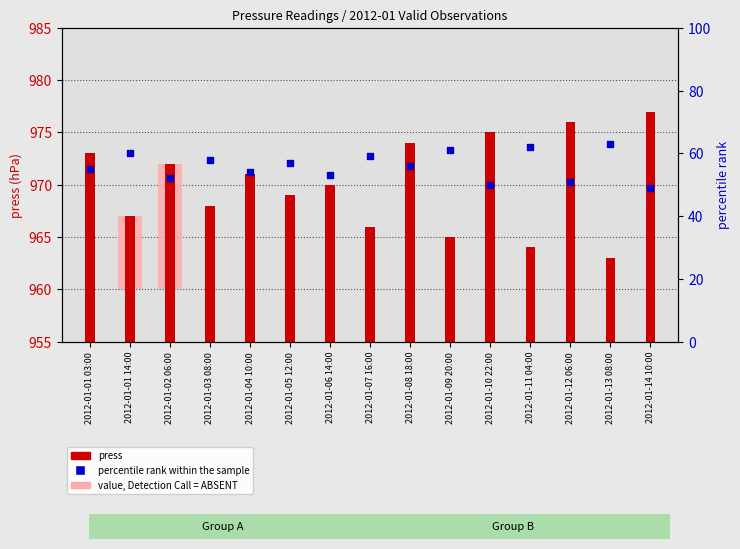

What is the total value across all series at 2012-01-01 14:00?

1027